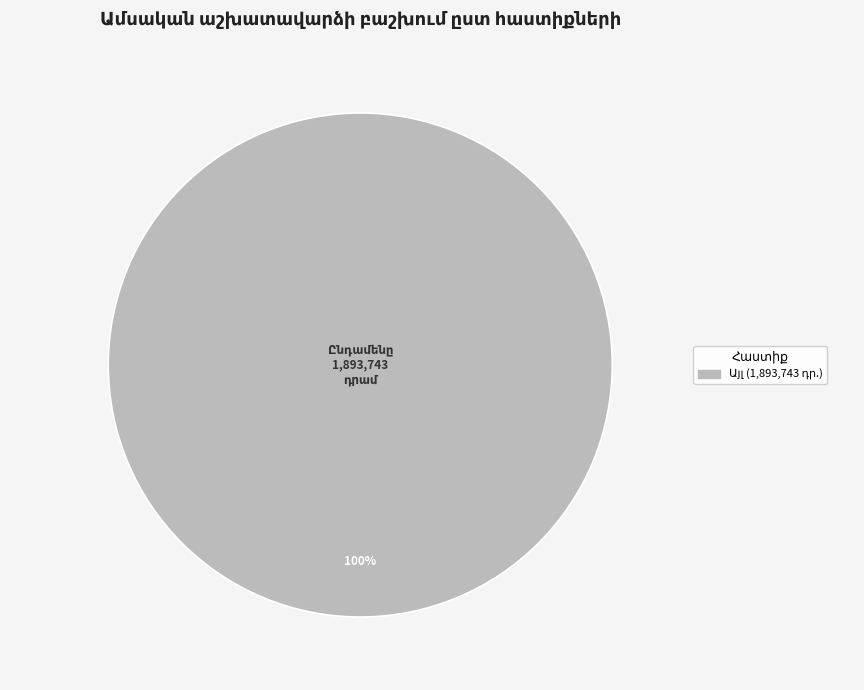

Does any single category account for the majority?

Yes